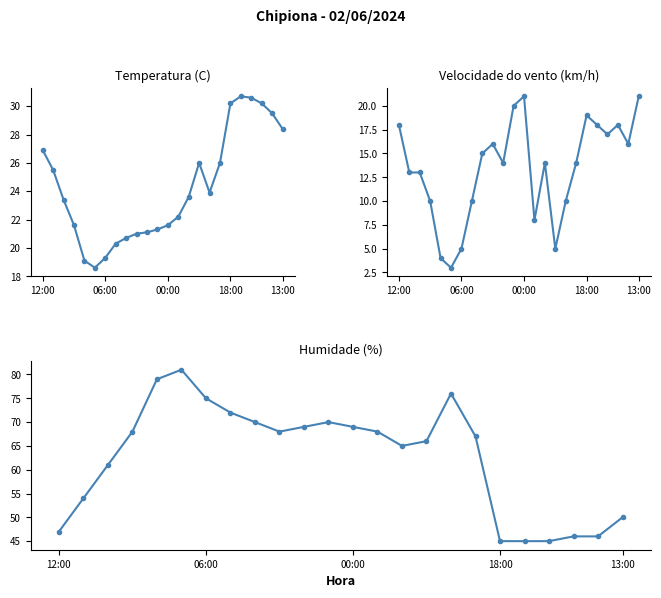

Reading right to left, extract all data points from this chart.

Temperatura (C): 28.4	29.5	30.2	30.6	30.7	30.2	26.0	23.9	26.0	23.6	22.2	21.6	21.3	21.1	21.0	20.7	20.3	19.3	18.6	19.1	21.6	23.4	25.5	26.9
Velocidade do vento (km/h): 21.0	16.0	18.0	17.0	18.0	19.0	14.0	10.0	5.0	14.0	8.0	21.0	20.0	14.0	16.0	15.0	10.0	5.0	3.0	4.0	10.0	13.0	13.0	18.0
Humidade (%): 50.0	46.0	46.0	45.0	45.0	45.0	67.0	76.0	66.0	65.0	68.0	69.0	70.0	69.0	68.0	70.0	72.0	75.0	81.0	79.0	68.0	61.0	54.0	47.0